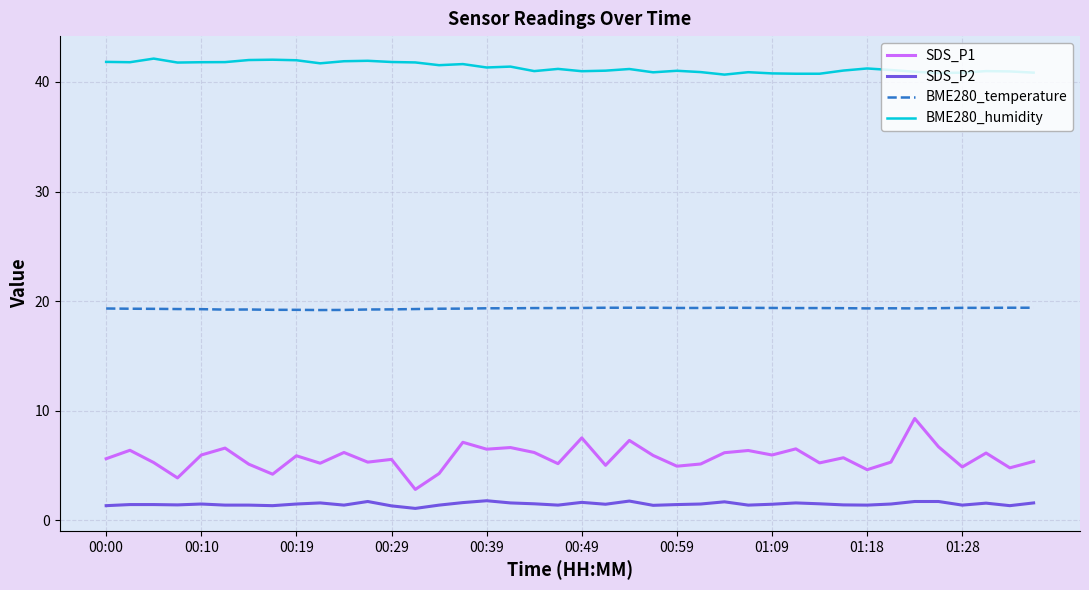

Does the chart display data point markers on the line(s)?

No